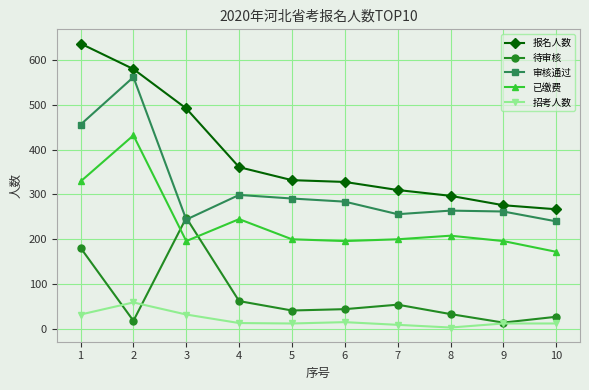

What is the value of the 已缴费 point at the 4th from the left?

245